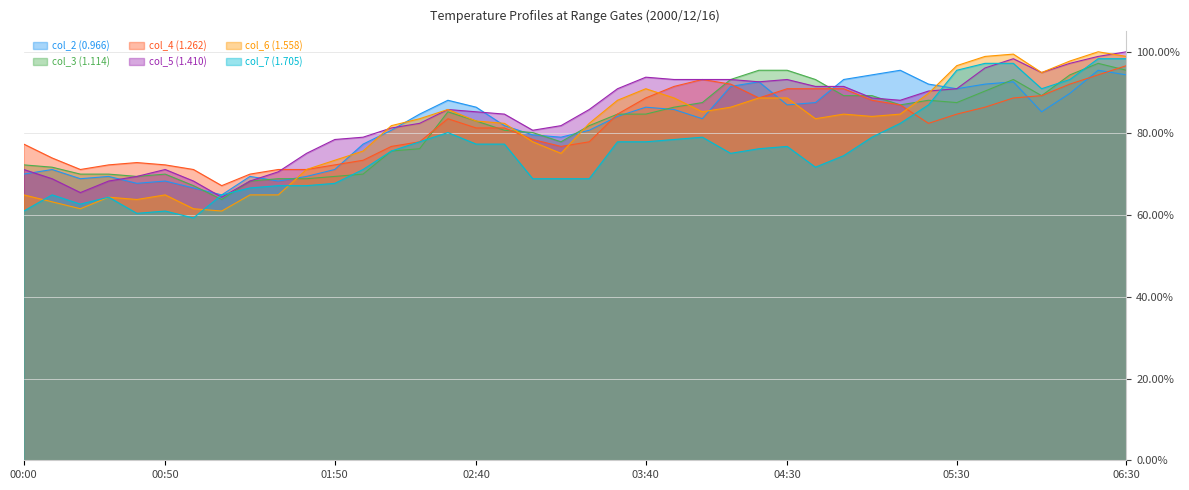

Read the col_5 (1.410) value at 2000/12/16 04:40.

0.9